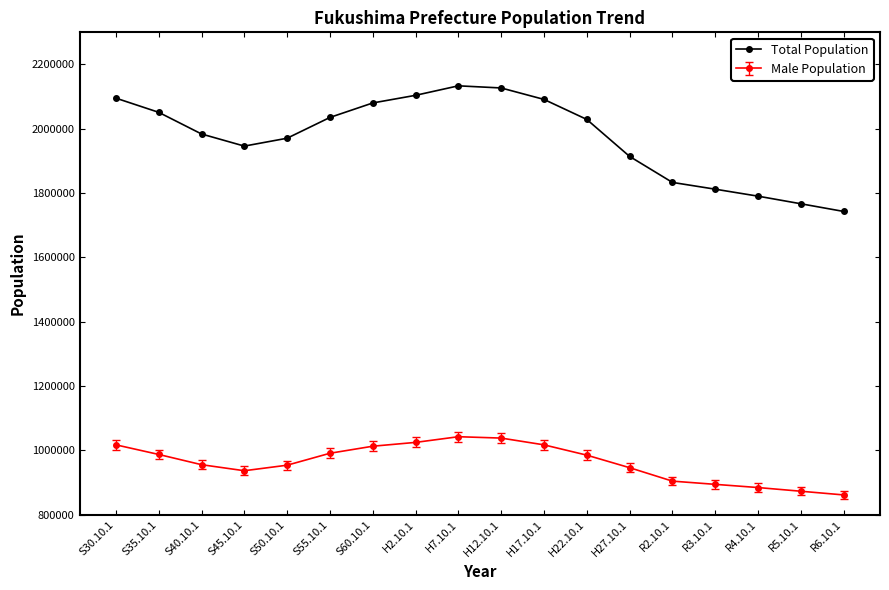

Rank the series by their maximum value, from highest to lowest.

Total Population, Male Population